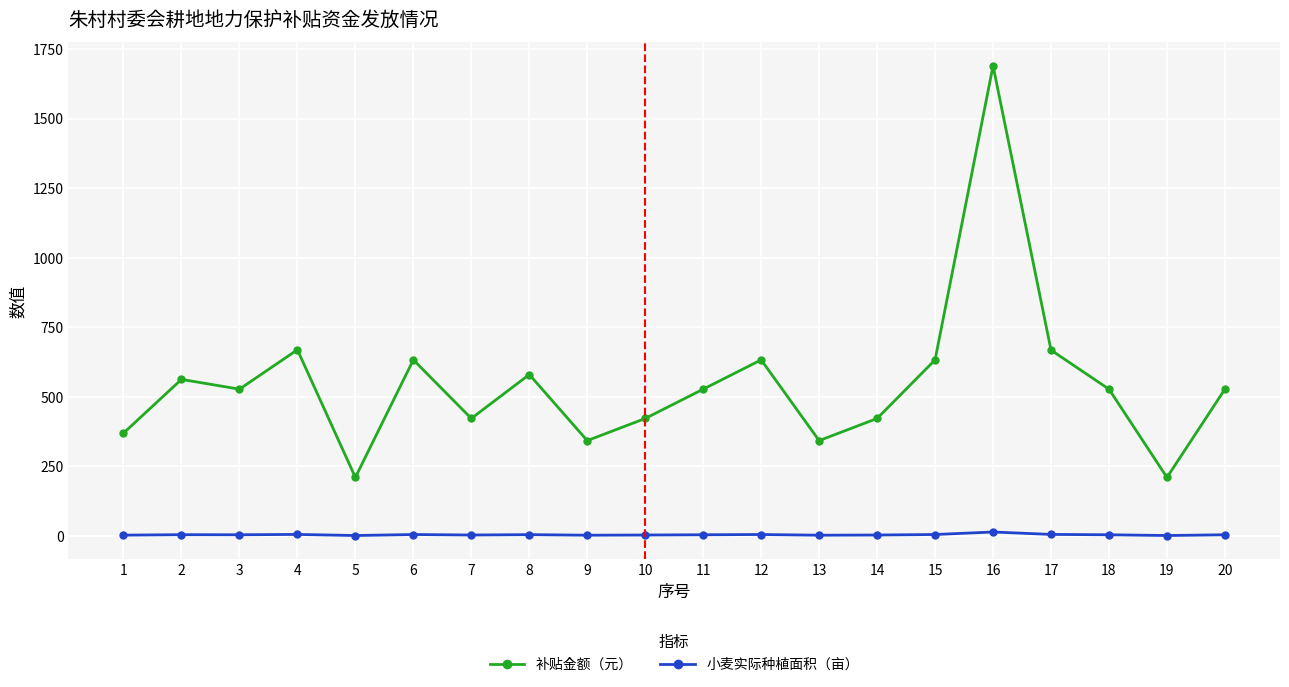

What is the sum of all 小麦实际种植面积（亩） values?

93.4